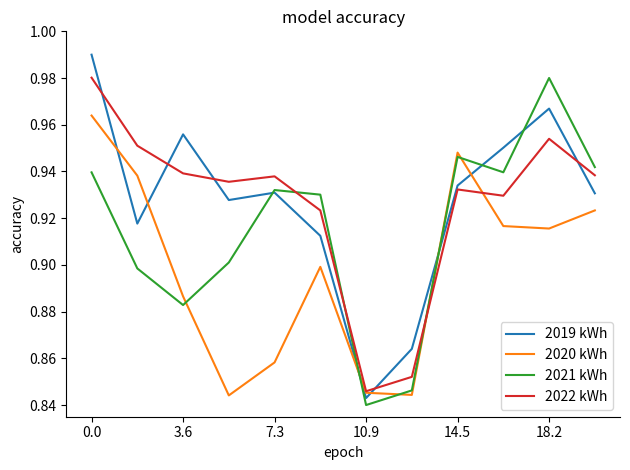

How many lines are shown in the chart?

4